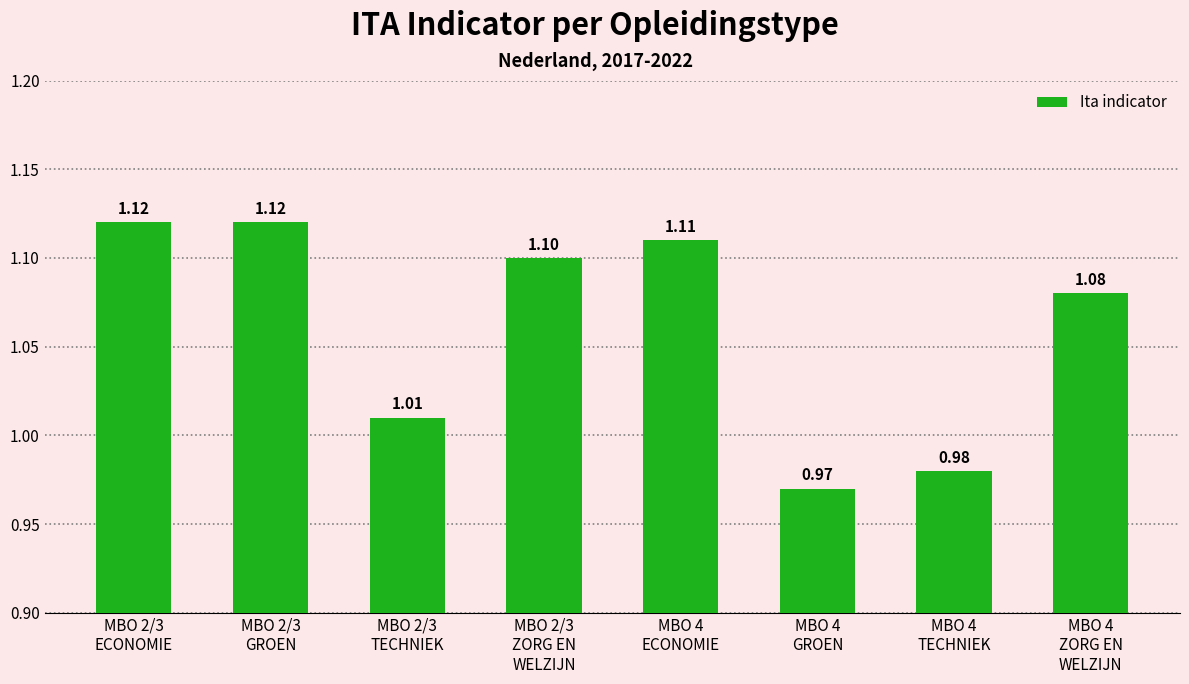

Count the number of values greater than 1.

6